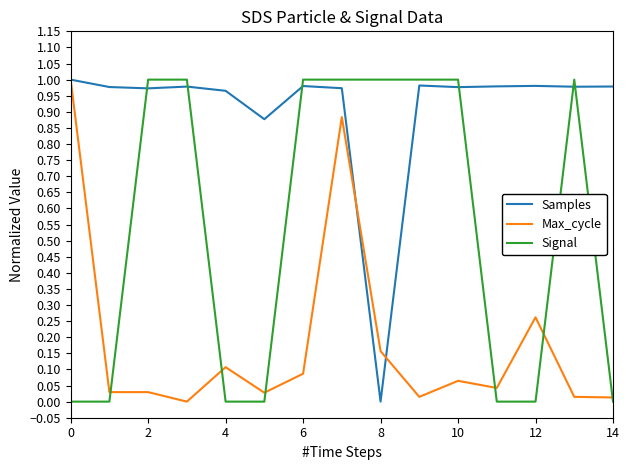

List the series in order of their overall mean, highest first.

Samples, Signal, Max_cycle